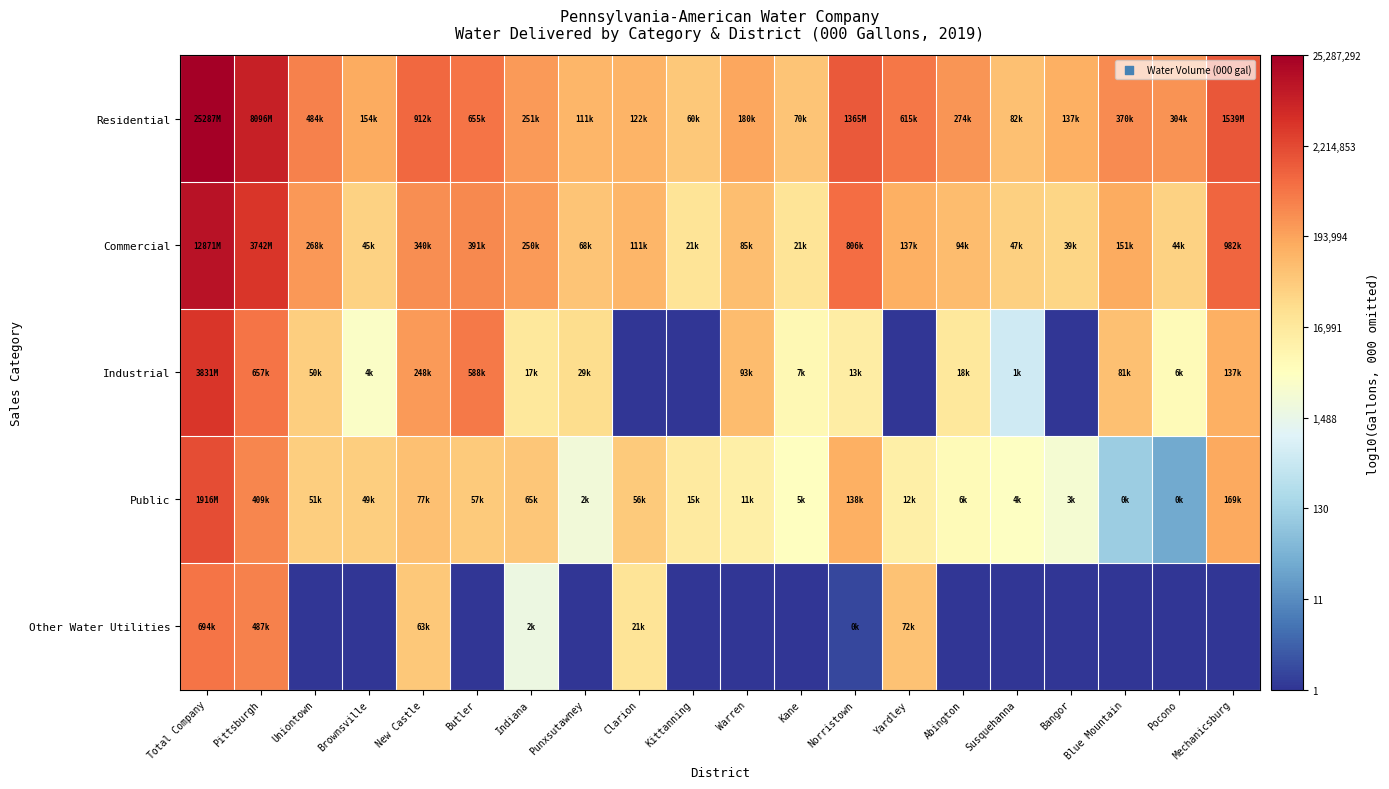

What is the spread (max minus min) of values at Brownsville?

5.2